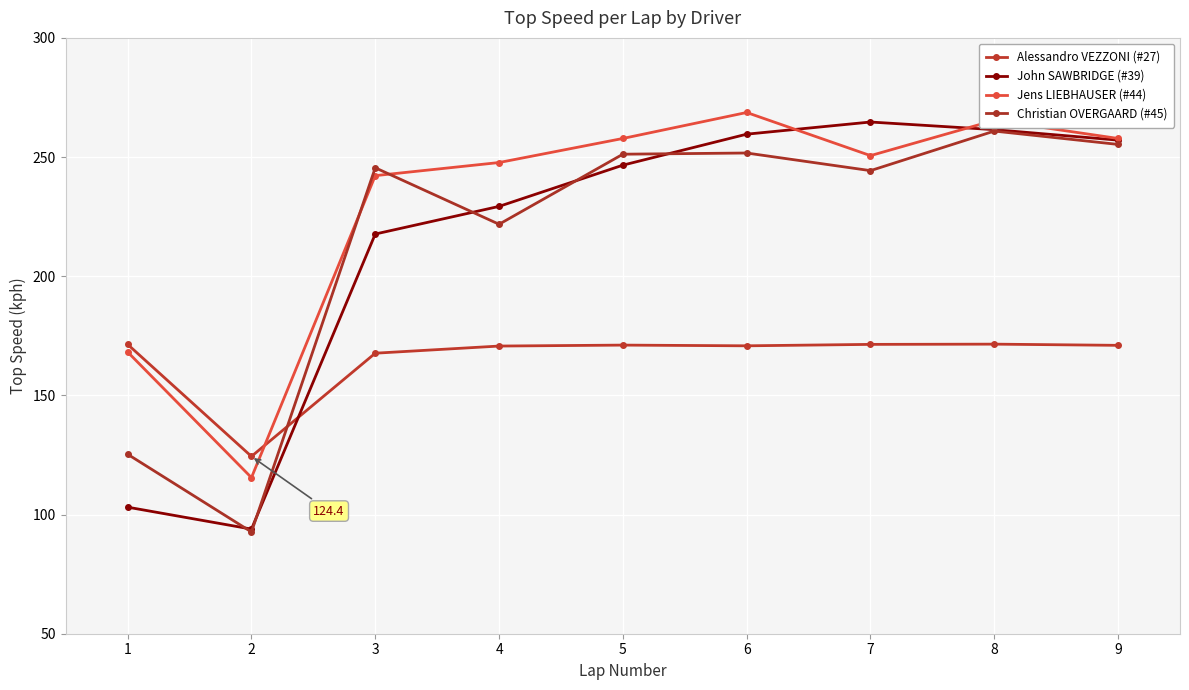

What is the maximum value for Alessandro VEZZONI (#27)?

171.5